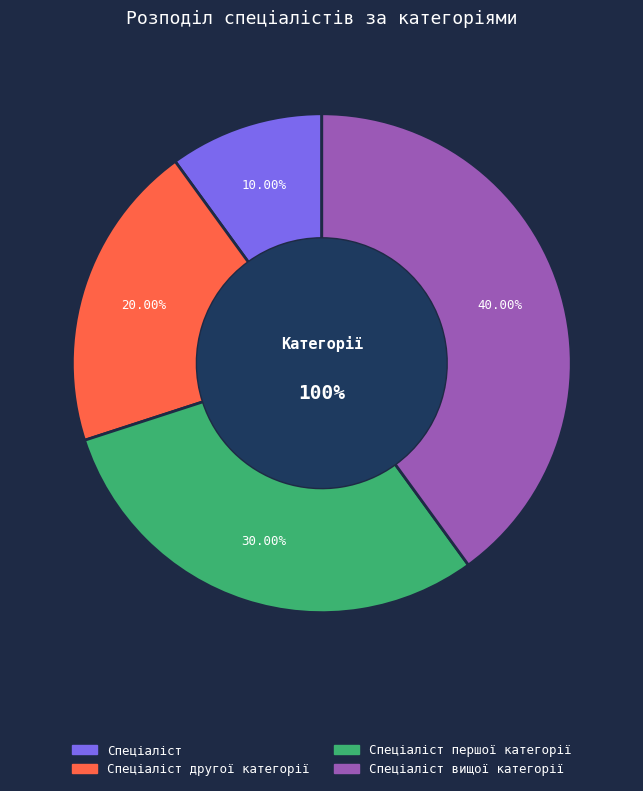

Count the number of slices in the pie.

4